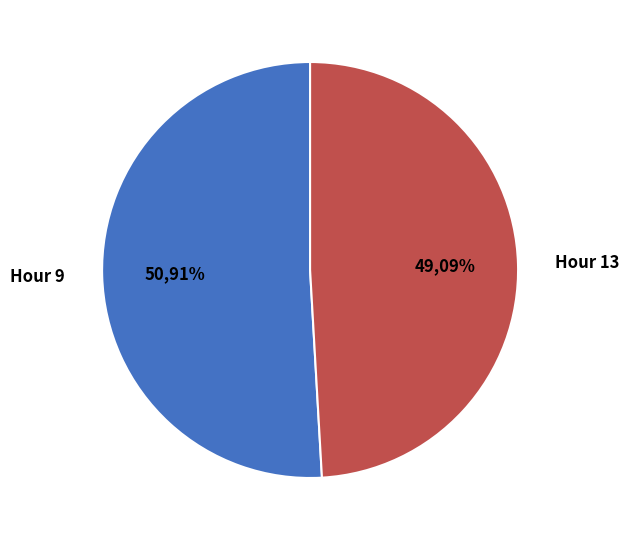

Which category has the biggest portion of the pie?

Hour 9